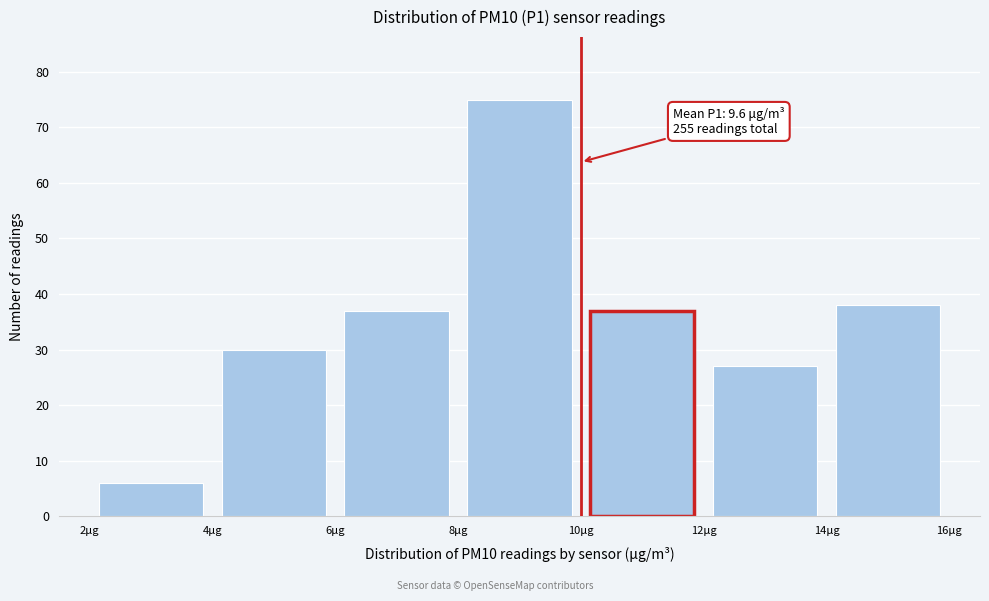

Over which range of the x-axis is the bar tallest?

8 to 10